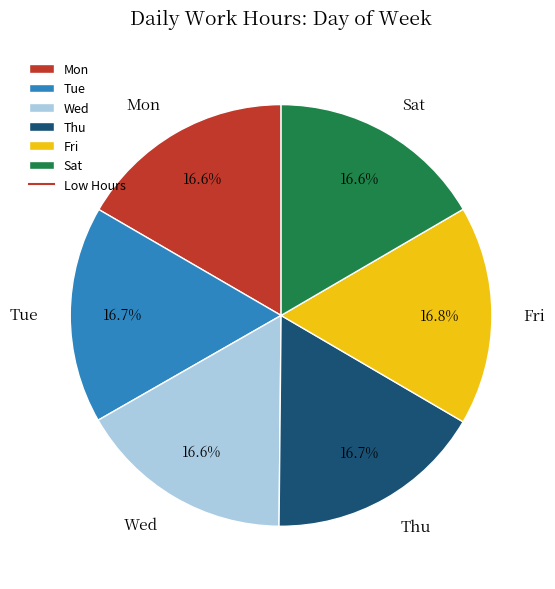

Count the number of slices in the pie.

6